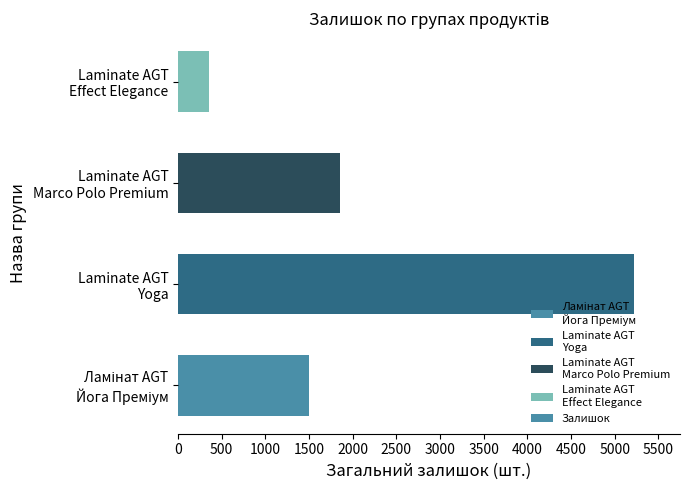

What is the minimum value shown in the chart?

359